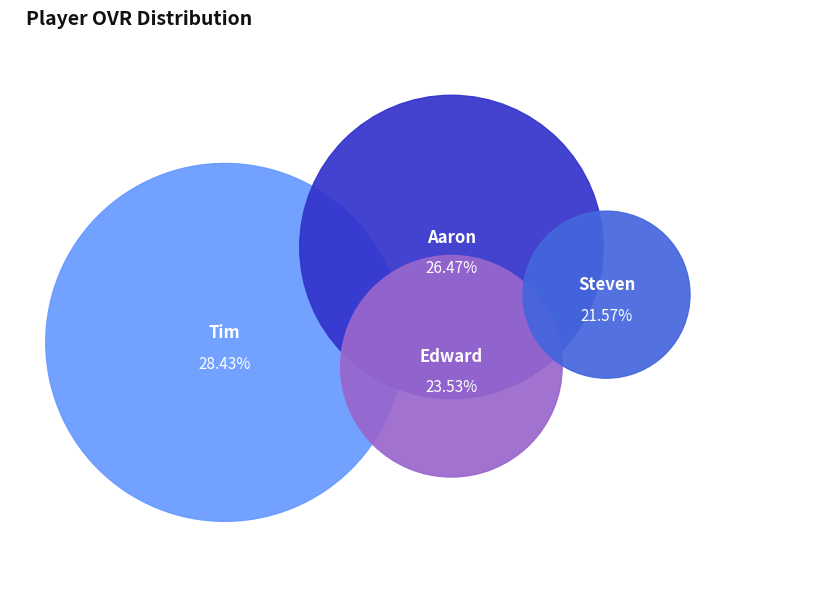

Does any single category account for the majority?

No